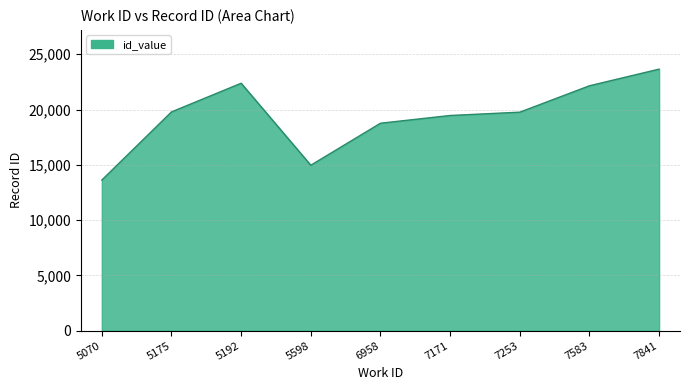

What is the difference between the second highest and minimum values?

8756